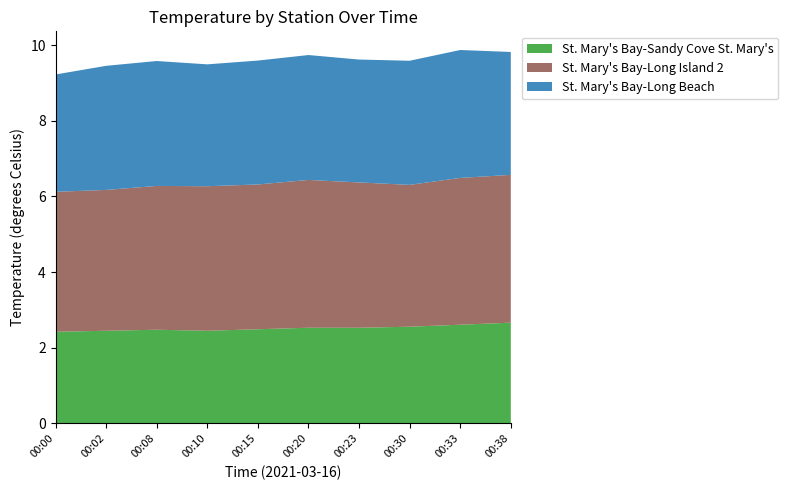

Reading left to right, extract all data points from this chart.

St. Mary's Bay-Sandy Cove St. Mary's: 00:00=2.4	00:02=2.5	00:08=2.5	00:10=2.5	00:15=2.5	00:20=2.5	00:23=2.5	00:30=2.6	00:33=2.6	00:38=2.7
St. Mary's Bay-Long Island 2: 00:00=3.7	00:02=3.7	00:08=3.8	00:10=3.8	00:15=3.8	00:20=3.9	00:23=3.8	00:30=3.7	00:33=3.9	00:38=3.9
St. Mary's Bay-Long Beach: 00:00=3.1	00:02=3.3	00:08=3.3	00:10=3.2	00:15=3.3	00:20=3.3	00:23=3.2	00:30=3.3	00:33=3.4	00:38=3.2